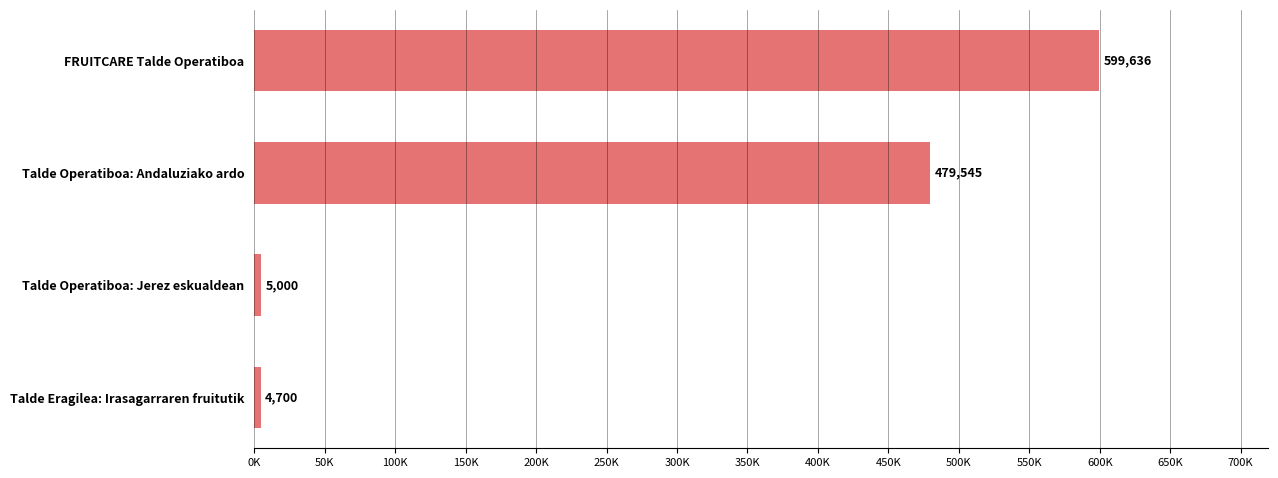

What is the minimum value shown in the chart?

4700